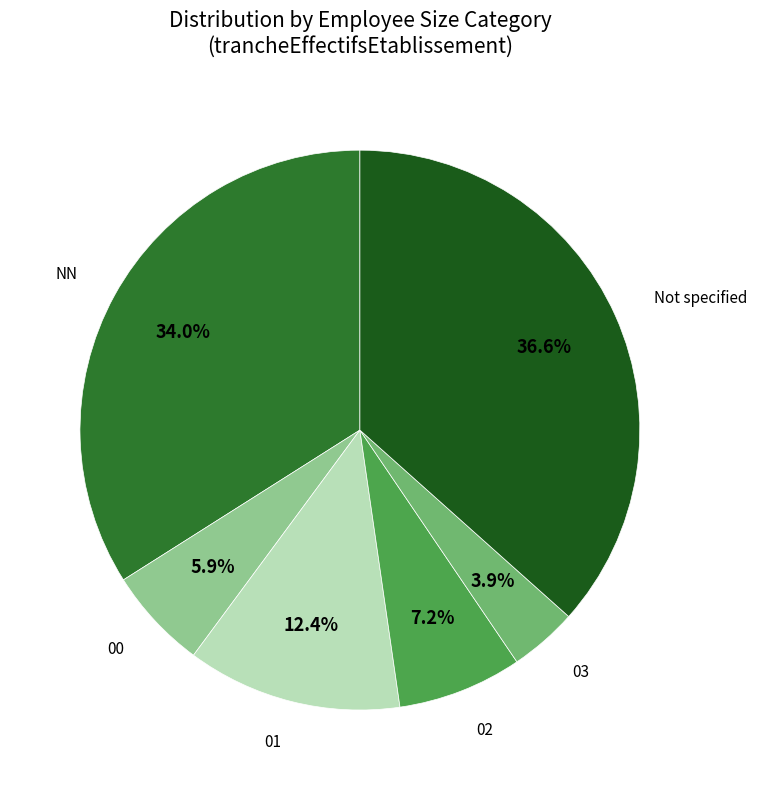

Is there a majority slice in this chart?

No